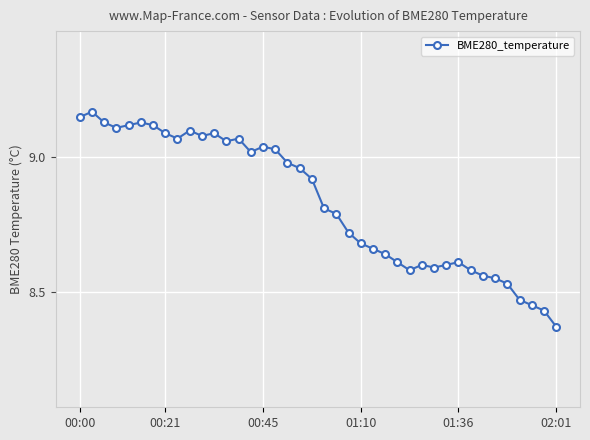

What is the difference between the maximum and second lowest values?

0.7